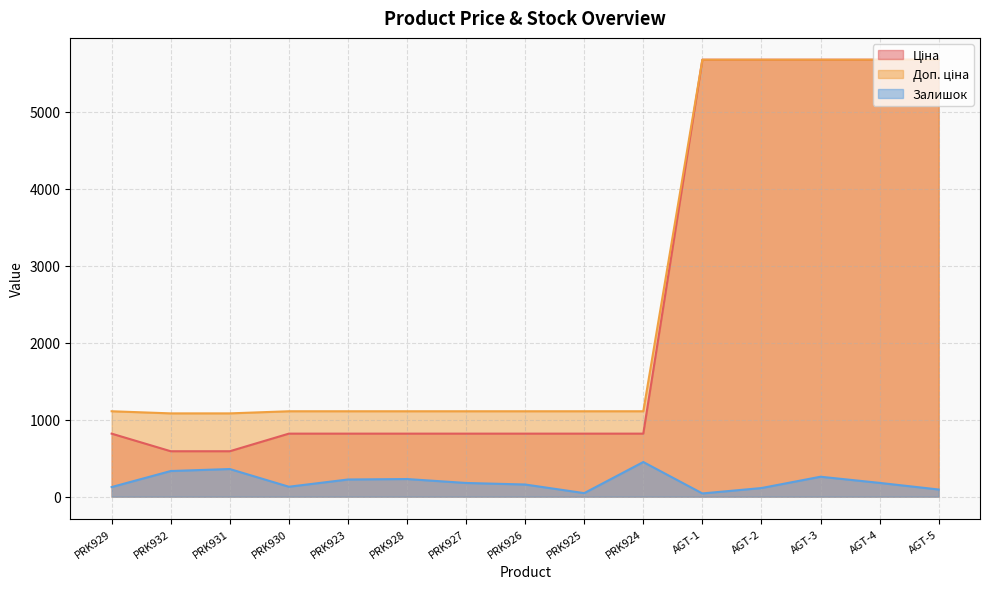

What is the lowest value of the Залишок series?

42.0